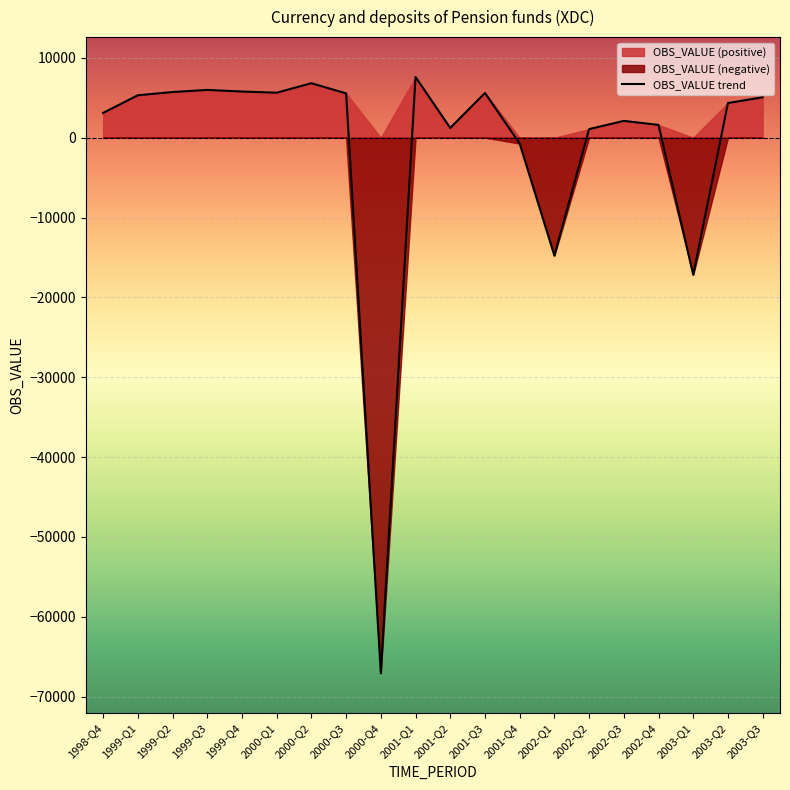

What is the change in value from 2001-Q1 to 2003-Q2?

-3258